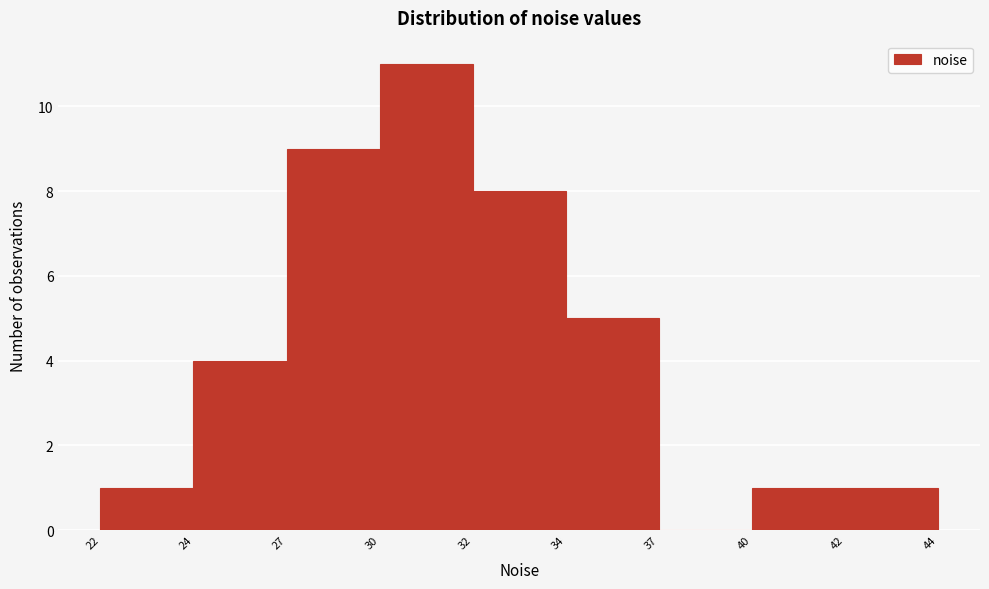

Reading left to right, list all the values displayed in this chart.

22=1	24=4	27=9	30=11	32=8	34=5	37=0	40=1	42=1